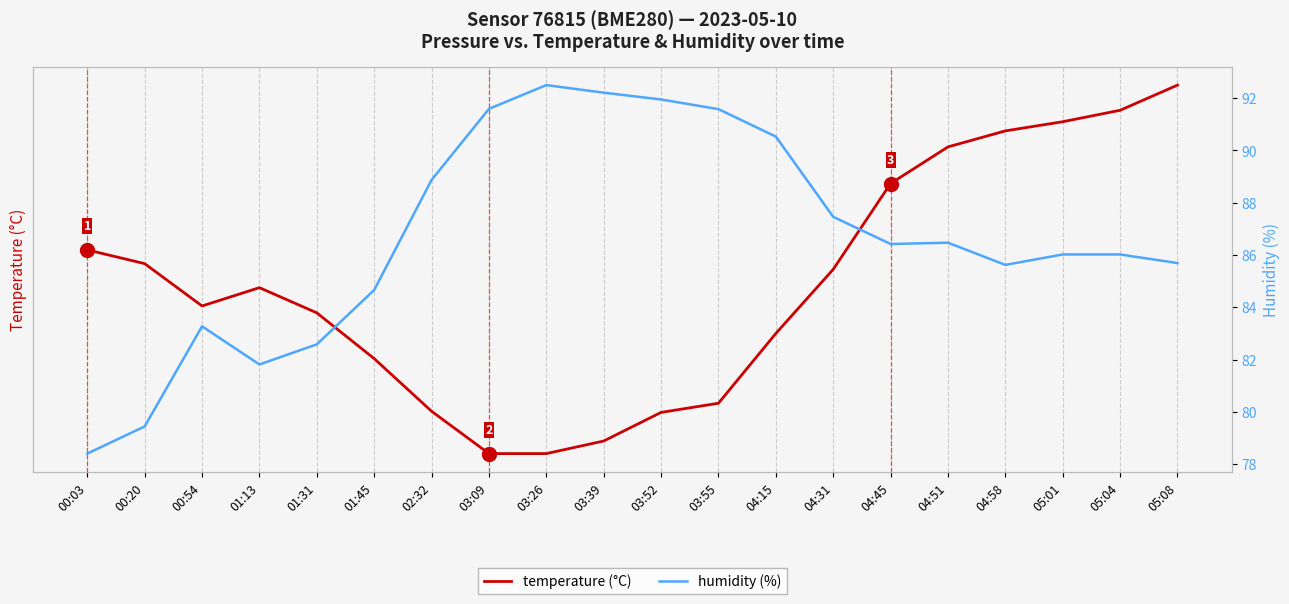

At 03:26, list the series in order from smallest to largest.

temperature (°C), humidity (%)